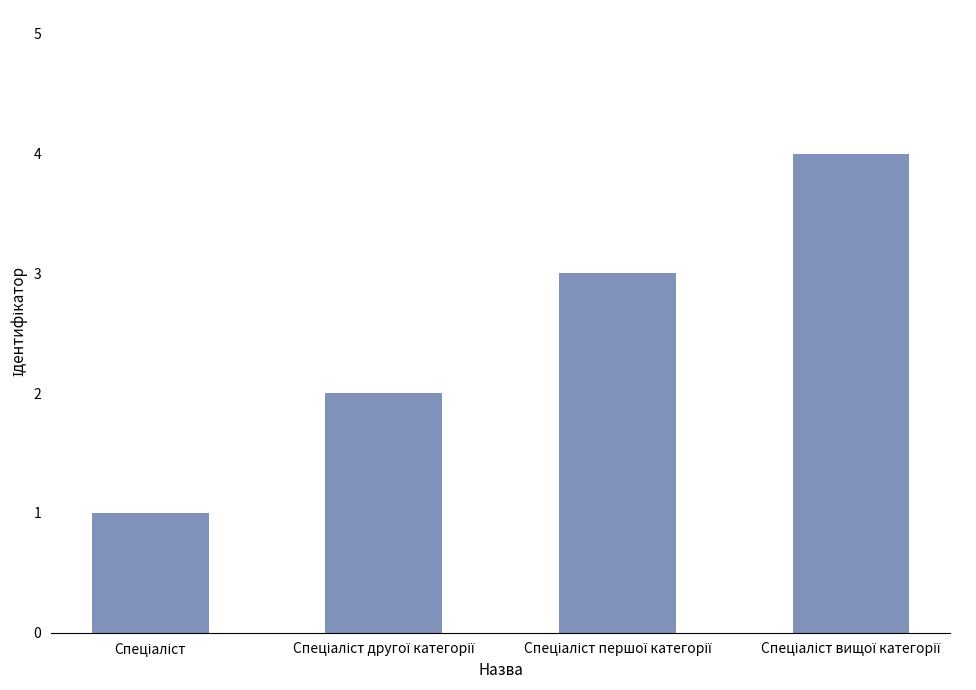

What is the greatest value displayed?

4